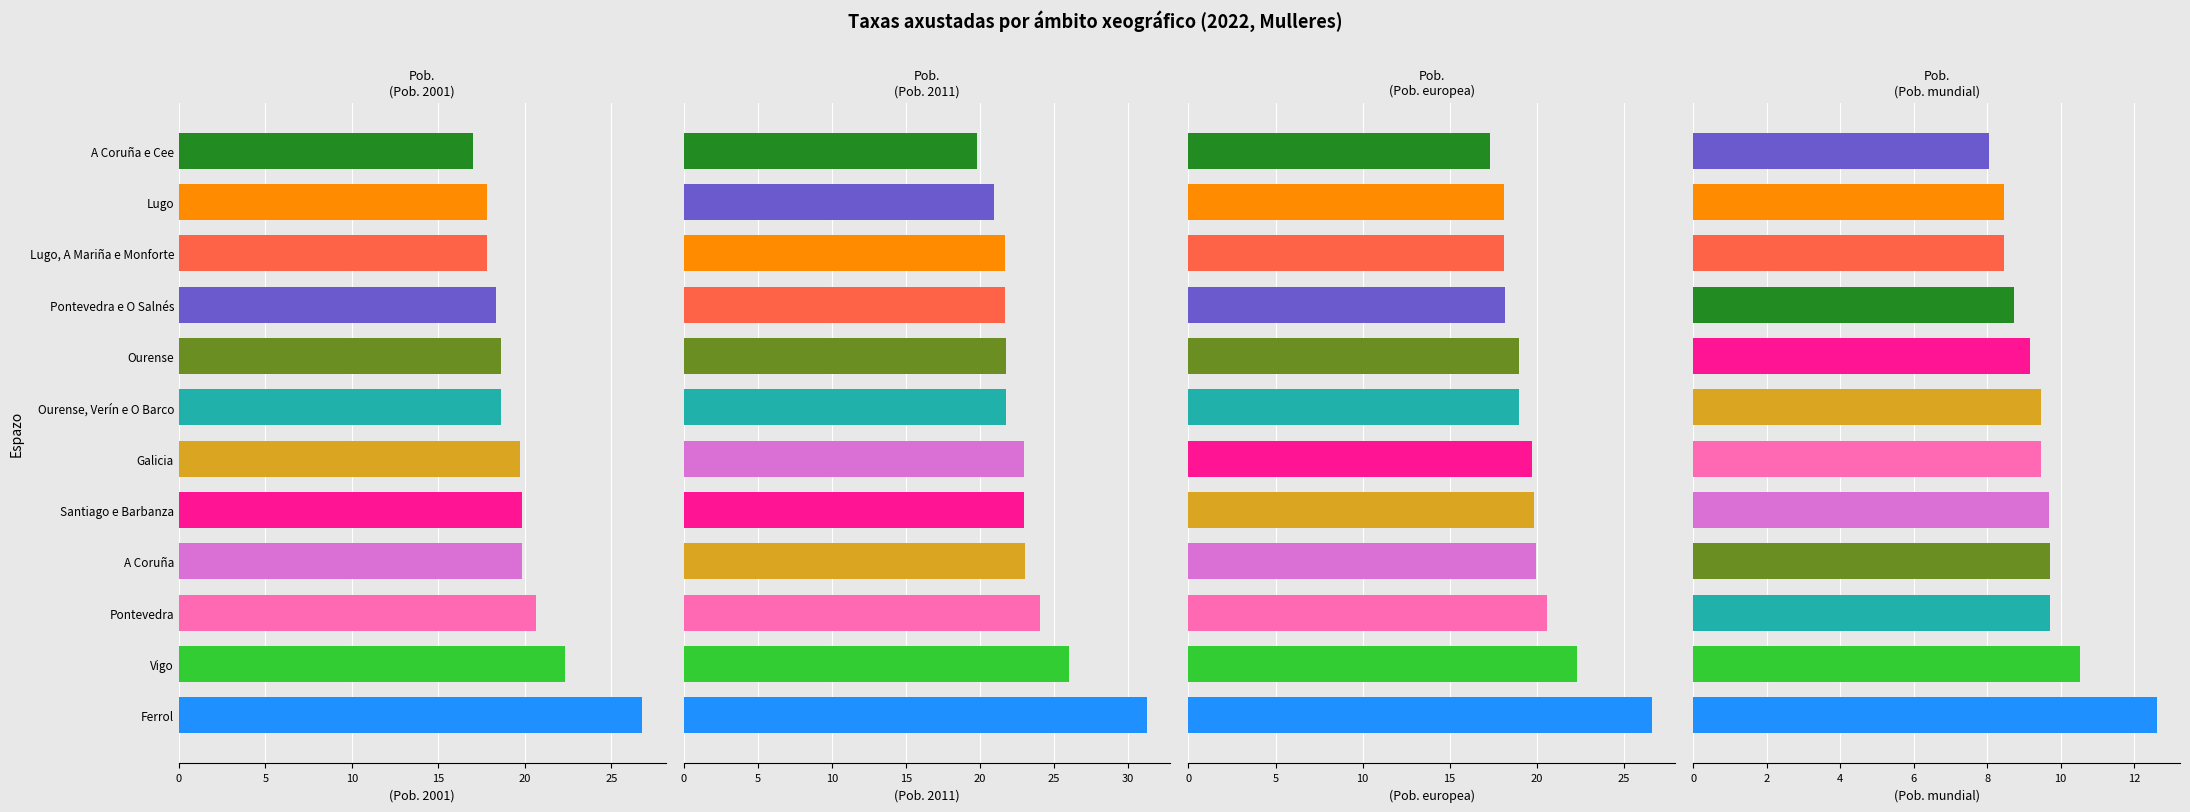

What are all the series names shown in the legend?

Taxa axustada (Pob. 2001), Taxa axustada (Pob. 2011), Taxa axustada (Pob. europea), Taxa axustada (Pob. mundial)